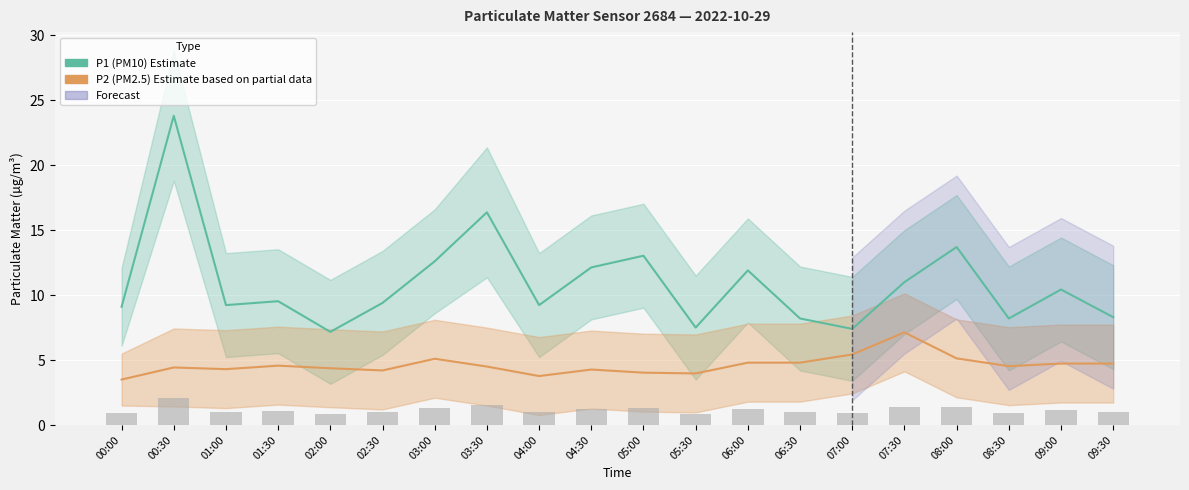

How many values in the P1 (PM10) Estimate series exceed 9?

14